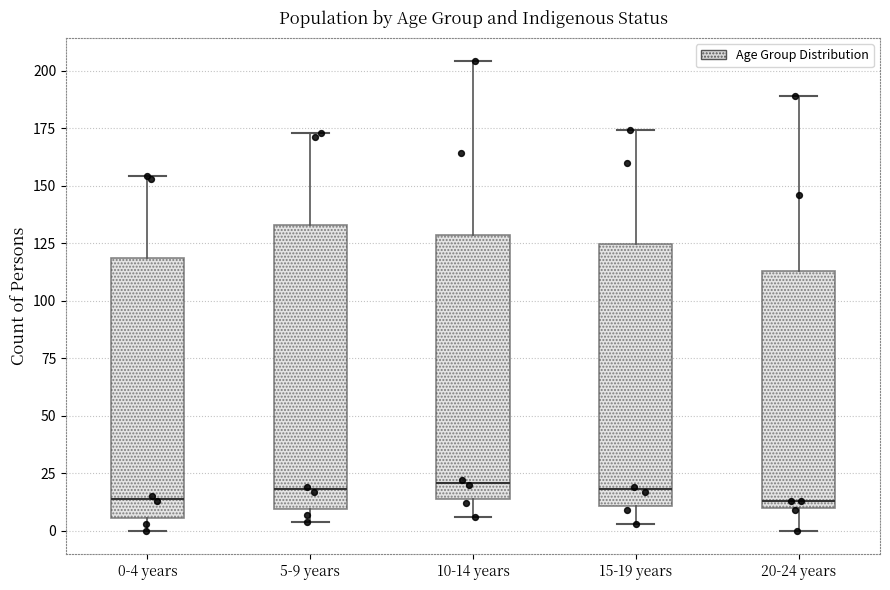

Comparing the boxes themselves (not the whiskers), which one is the tallest?

5-9 years